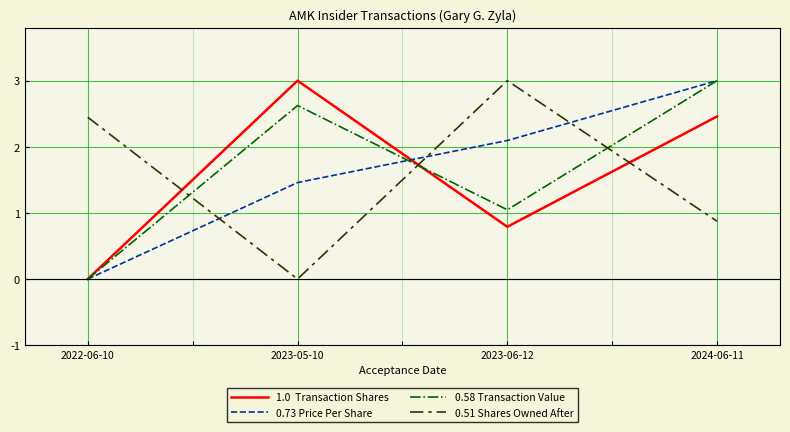

What position from the left is 2023-05-10?

2